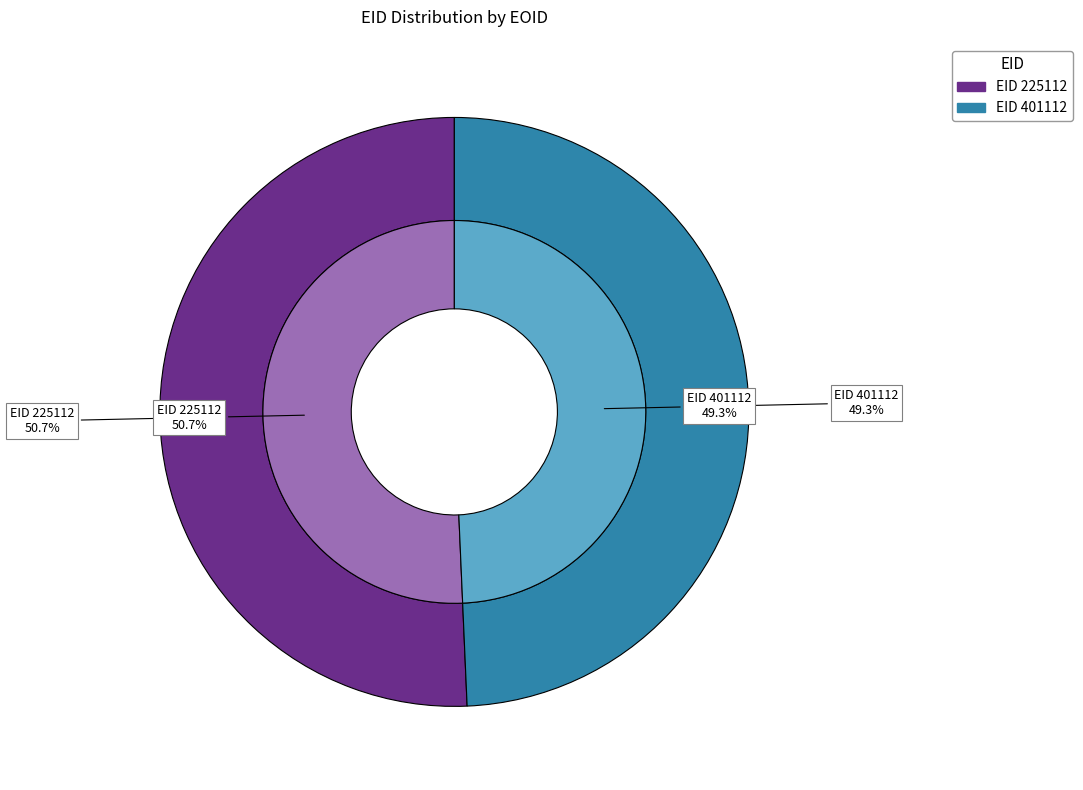

What percentage is the 401112 slice, to the nearest percent?

49%